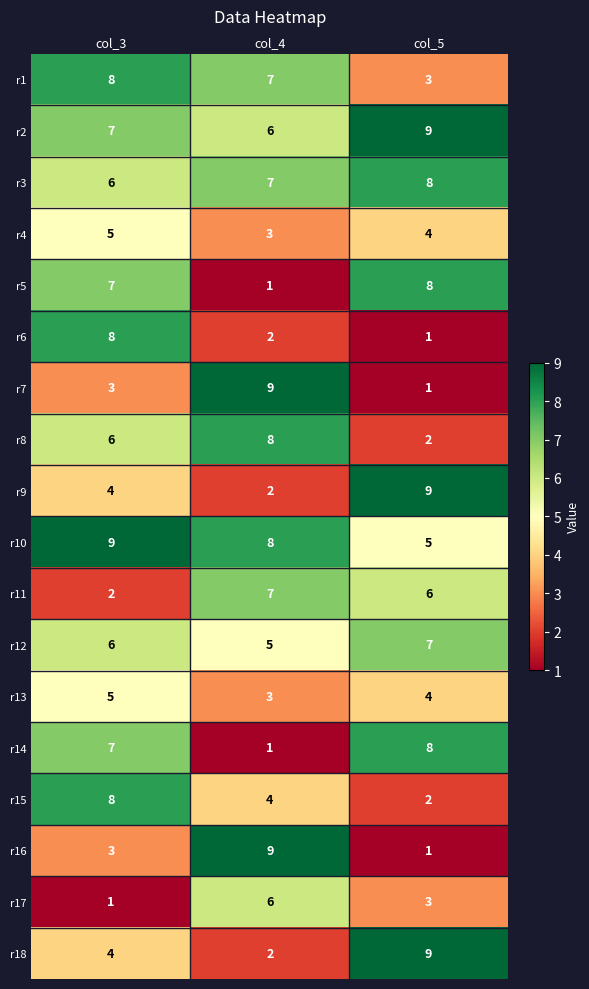

Rank the categories by r9 value from lowest to highest.

col_4, col_3, col_5